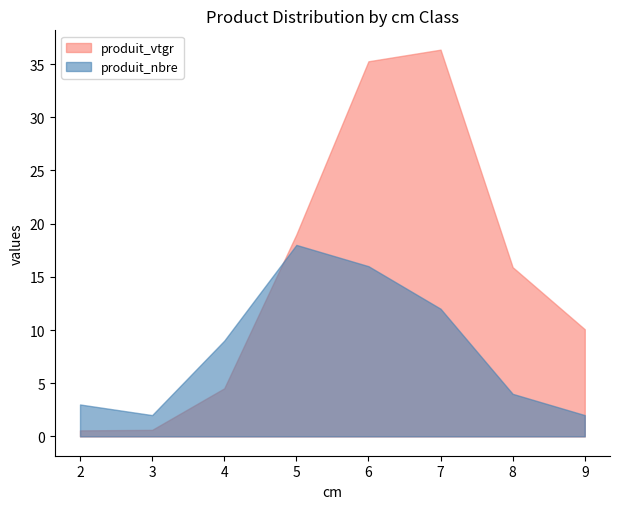

What is the difference between the highest and lowest values at 2?

2.4